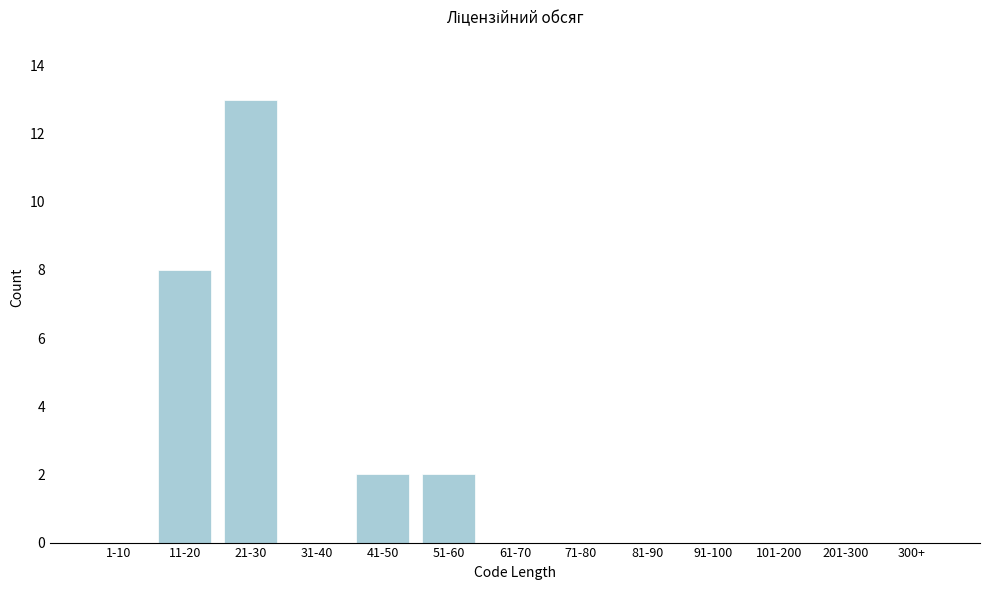

Reading right to left, transcribe all the data shown in this chart.

300+=0	201-300=0	101-200=0	91-100=0	81-90=0	71-80=0	61-70=0	51-60=2	41-50=2	31-40=0	21-30=13	11-20=8	1-10=0